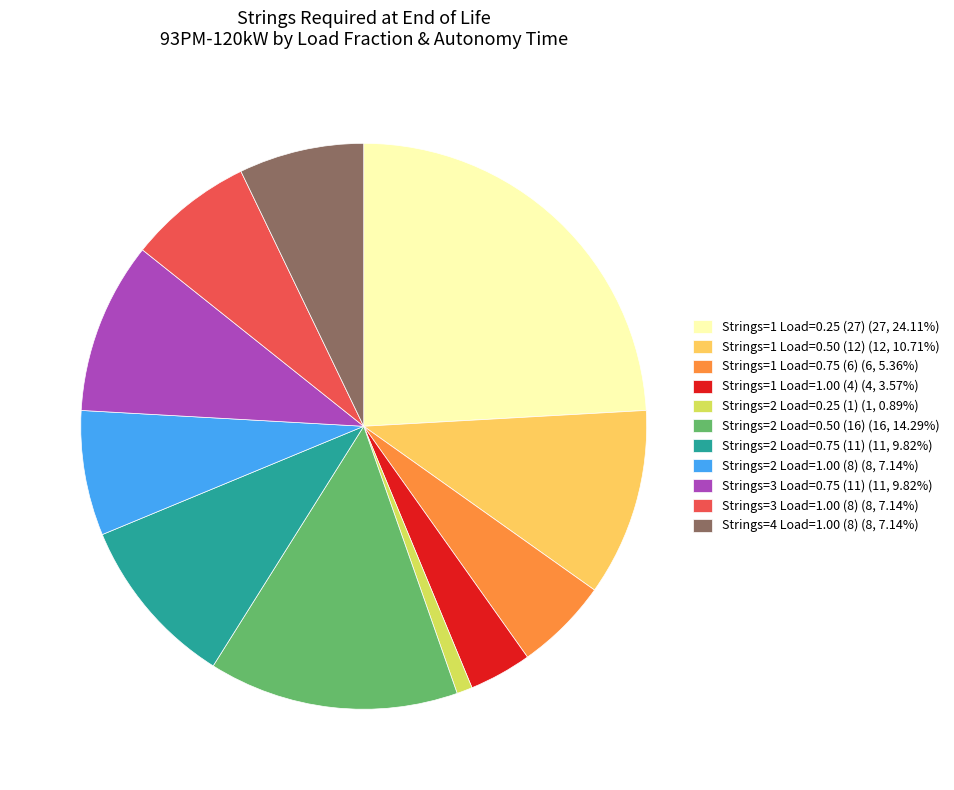

Do Strings=1 Load=0.25 (27) (27, 24.11%) and Strings=4 Load=1.00 (8) (8, 7.14%) together represent more than half of the pie?

No